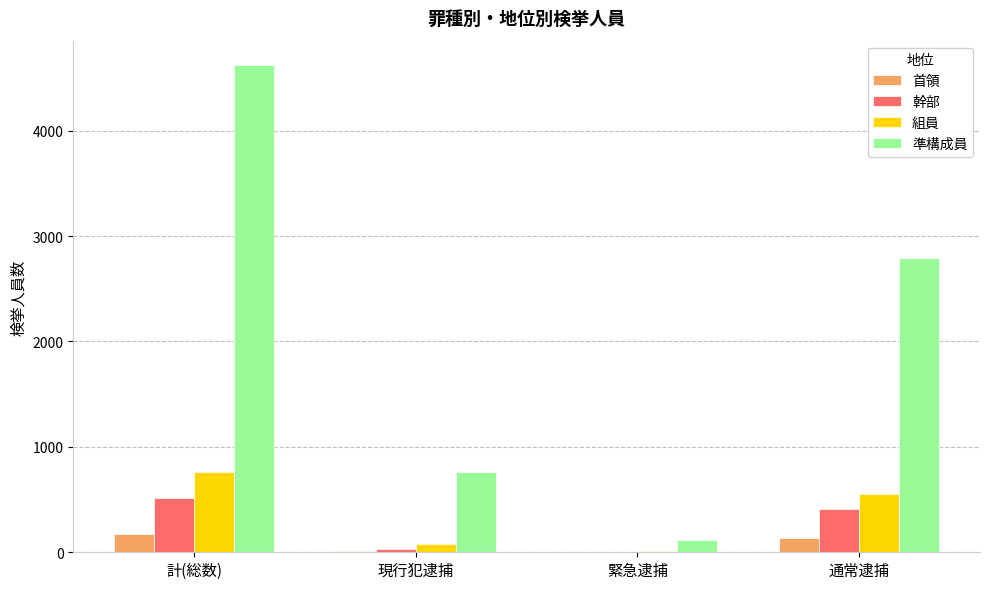

What is the sum of all 首領 values?

317